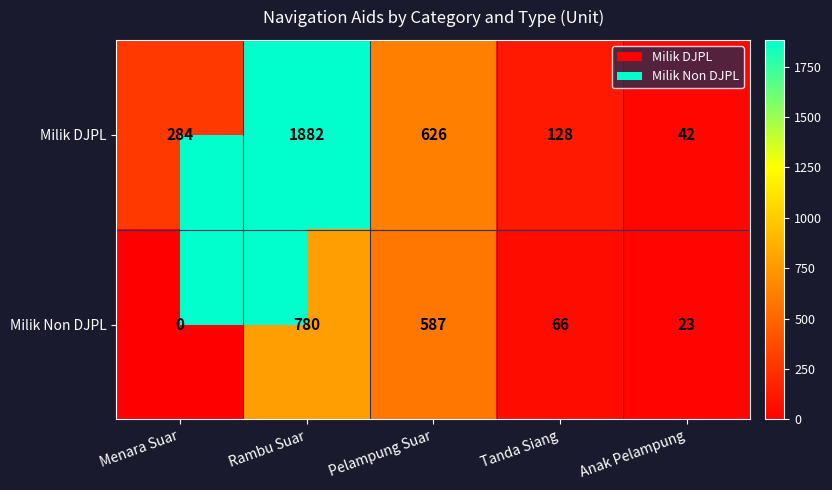

What is the difference between the maximum and minimum values in the Milik DJPL series?

1840